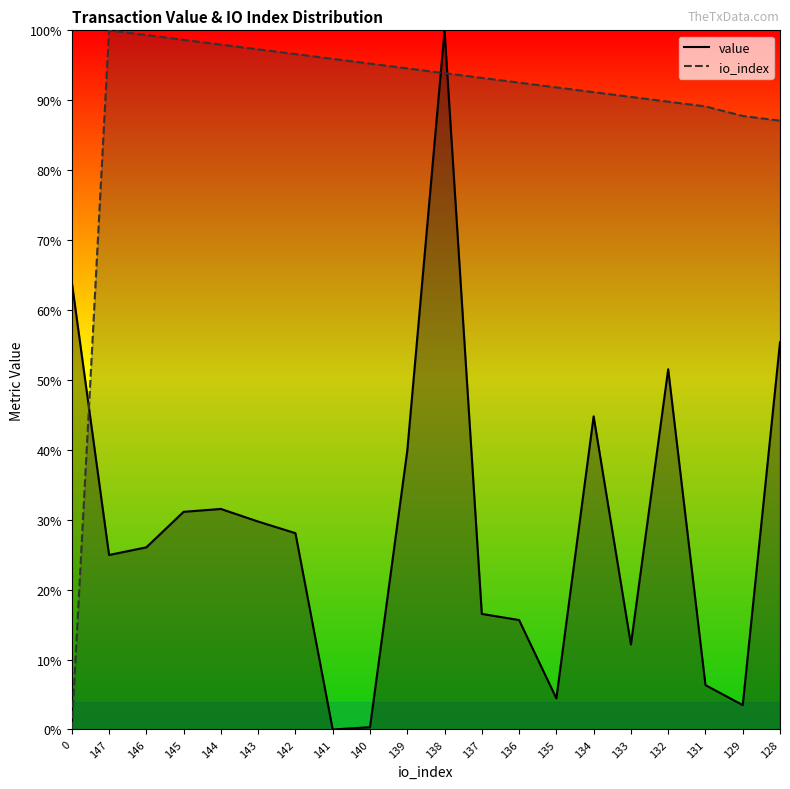

What is the label of the 7th point from the right?

135